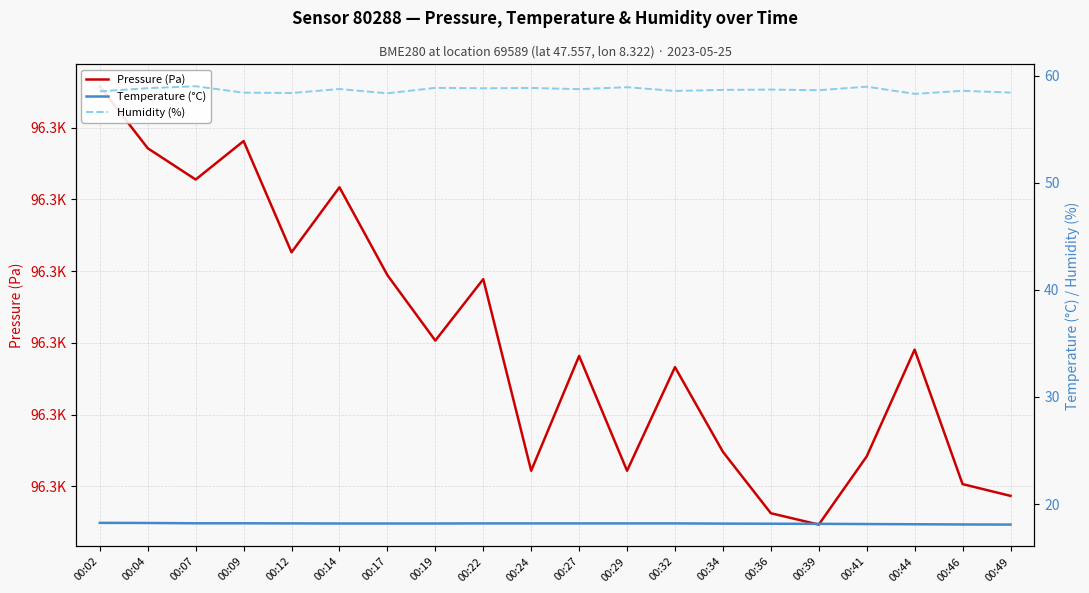

Where is Humidity (%) nearest to the value 58?

00:44